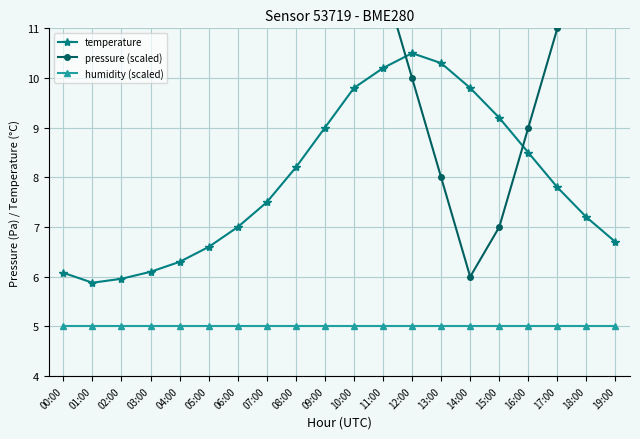

What is the label of the 4th point from the left?

03:00